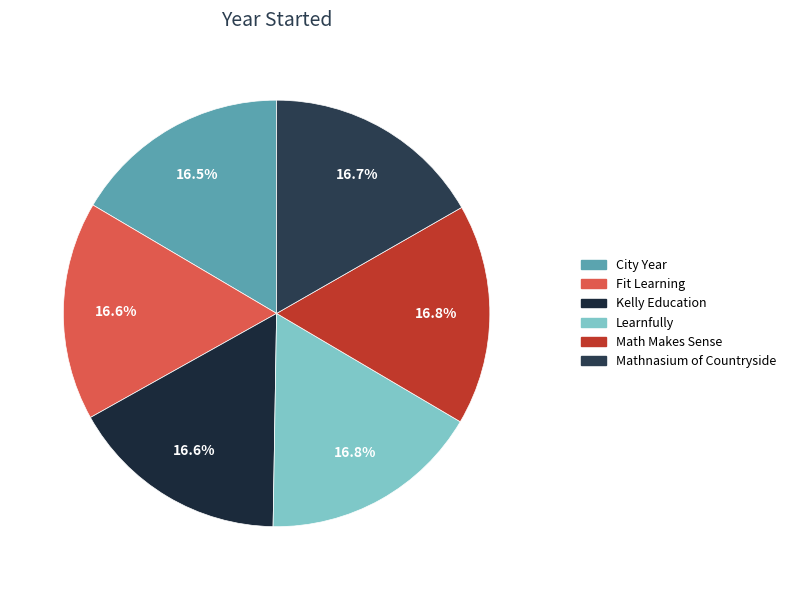

Which has a higher value, City Year or Learnfully?

Learnfully